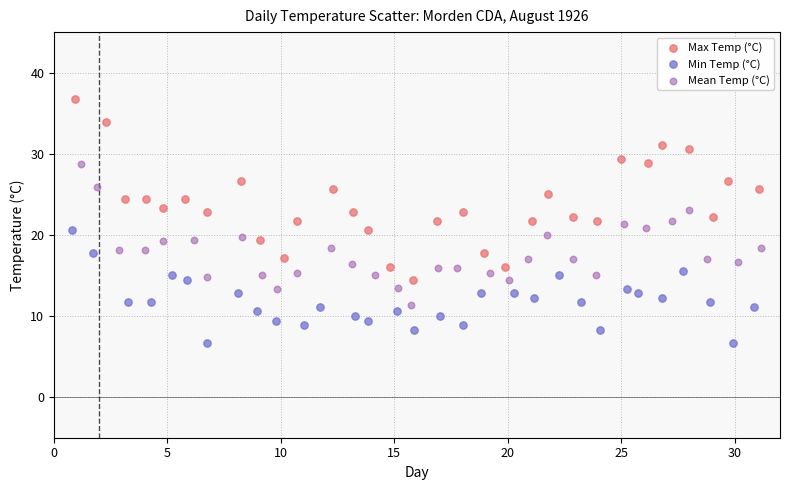

Which series reaches the maximum Y coordinate?

Max Temp (°C)